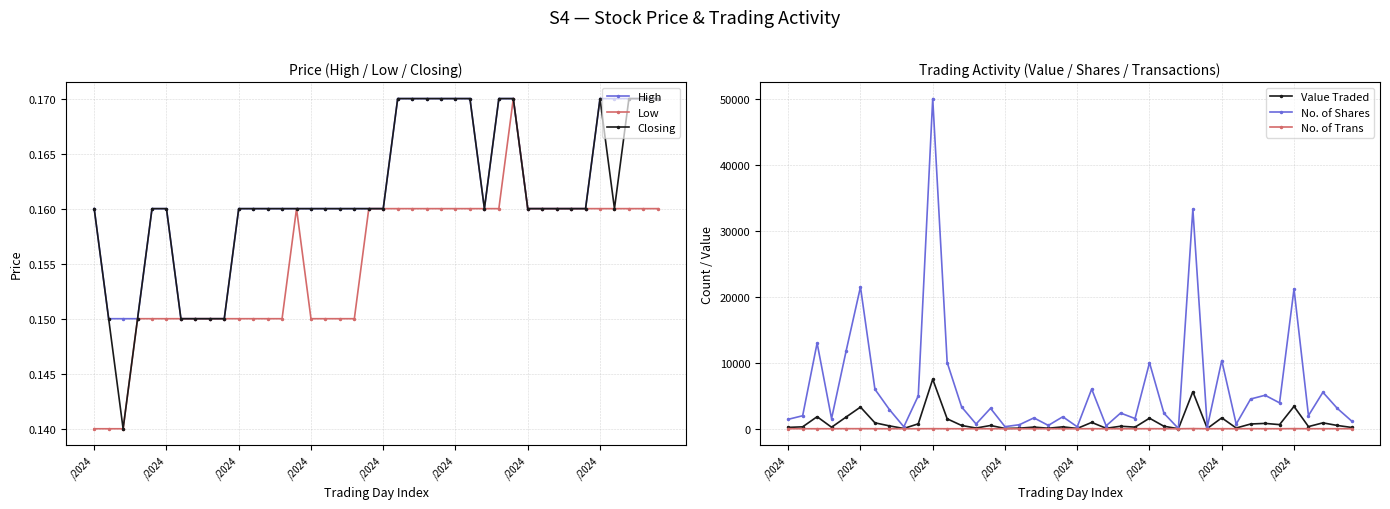

What are all the series names shown in the legend?

High, Low, Closing, Value Traded, No. of Shares, No. of Trans